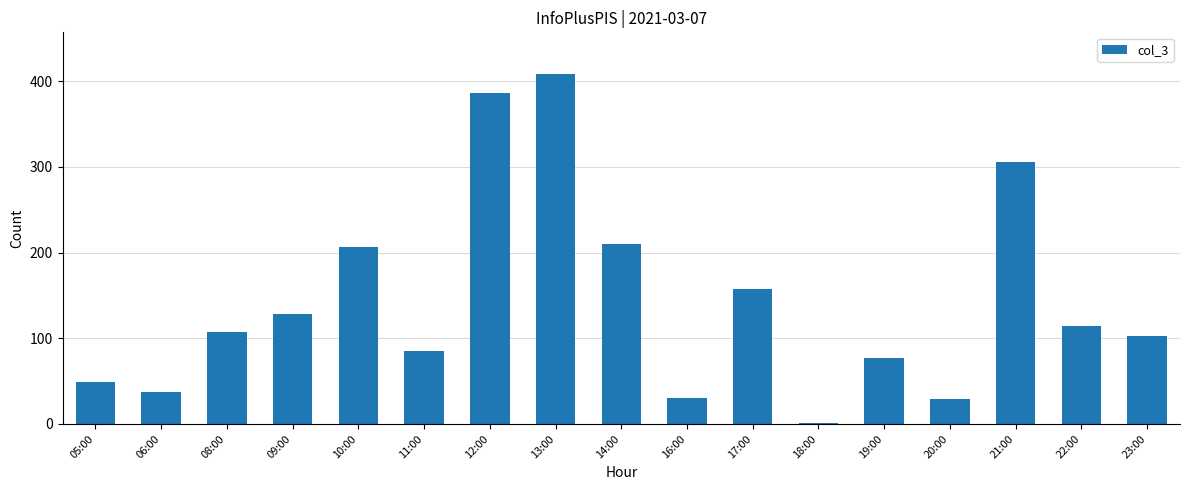

What is the change in value from 14:00 to 23:00?

-107